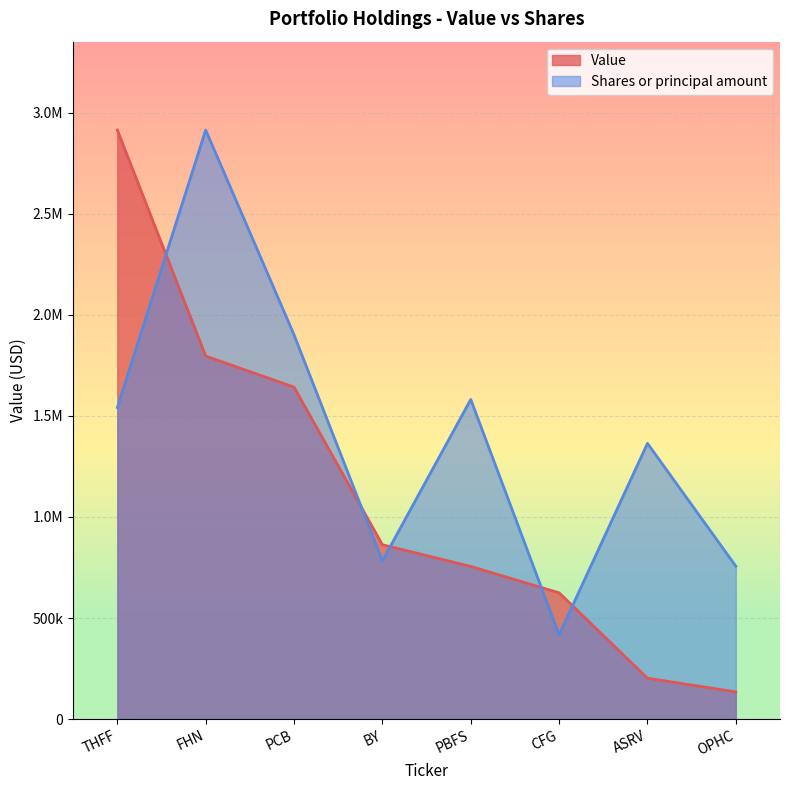

Is it true that Shares or principal amount equals 172605.7 at CFG?

False